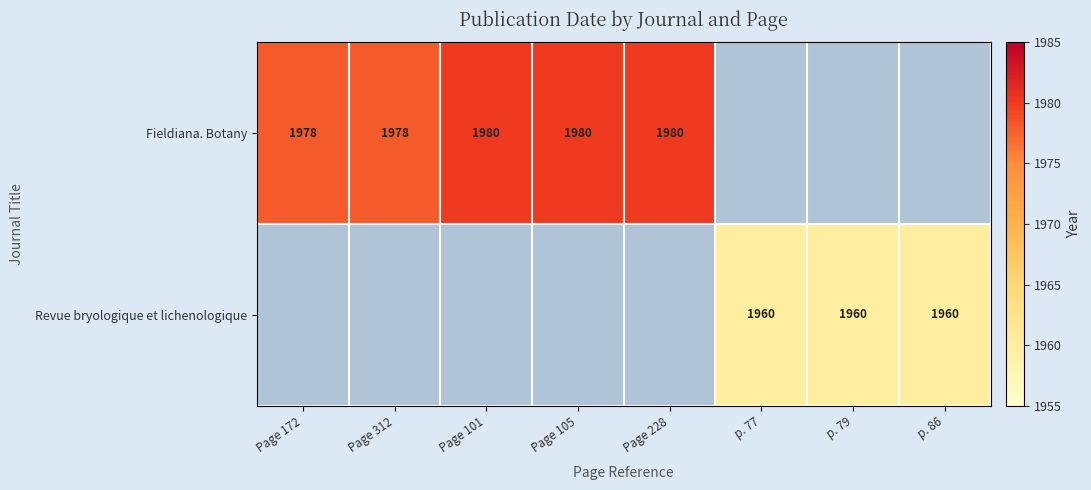

What is the maximum value shown in the chart?

1980.0